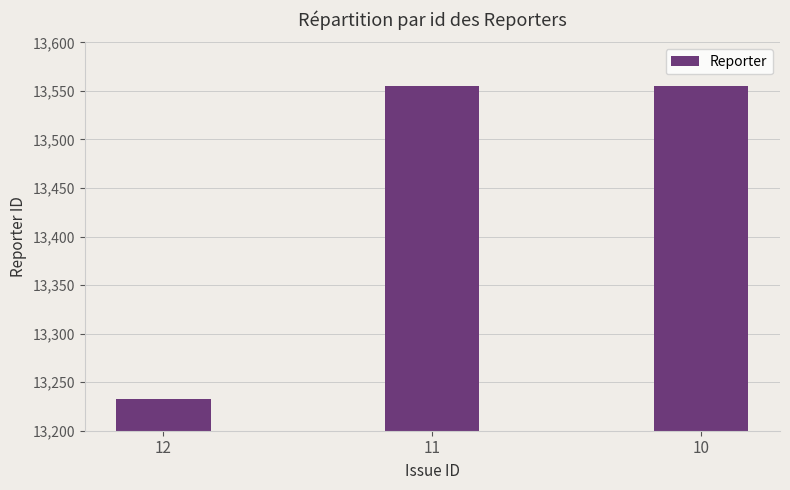

Does the chart contain stacked bars?

No